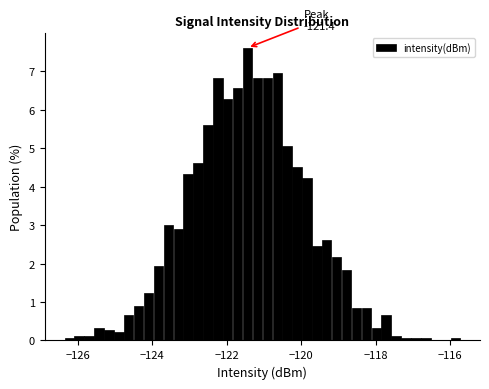

Read against the x-axis, roughly where is the centre of the tallest bar?

-121.4